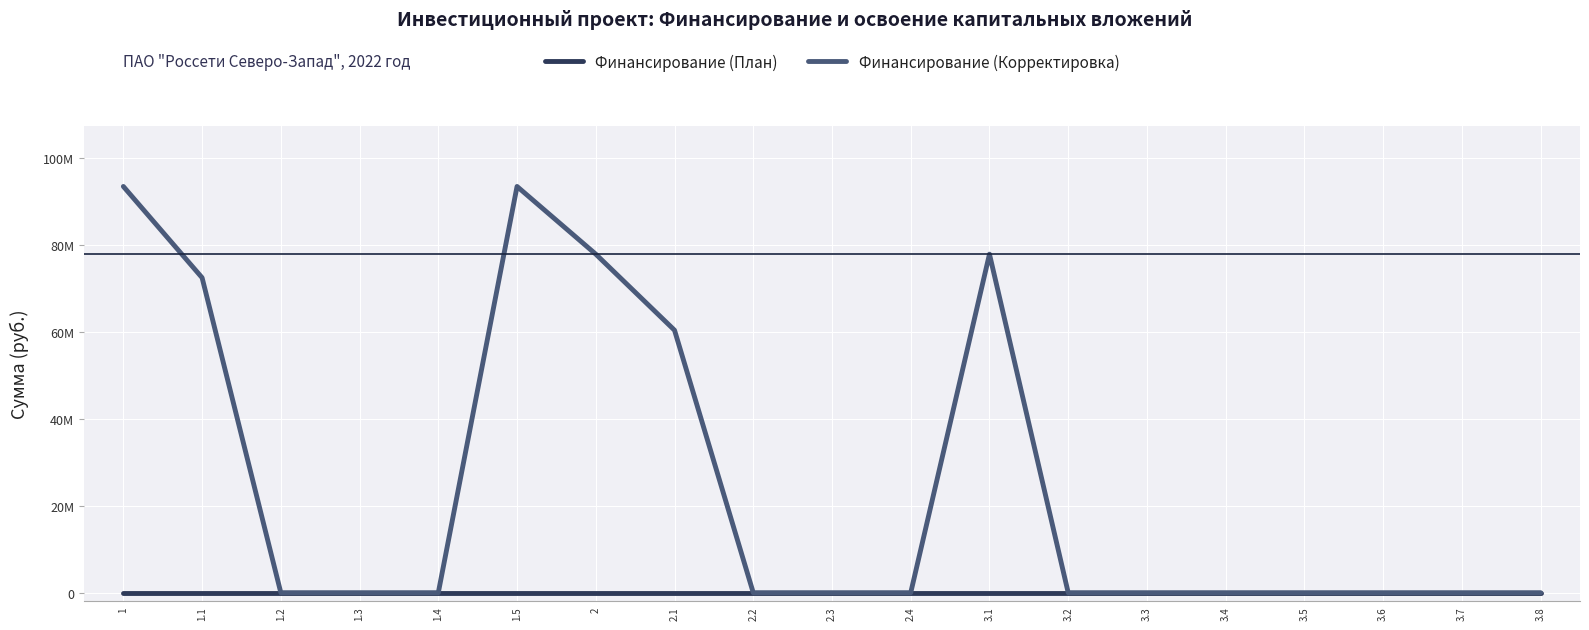

What are all the series names shown in the legend?

Финансирование (План), Финансирование (Корректировка)